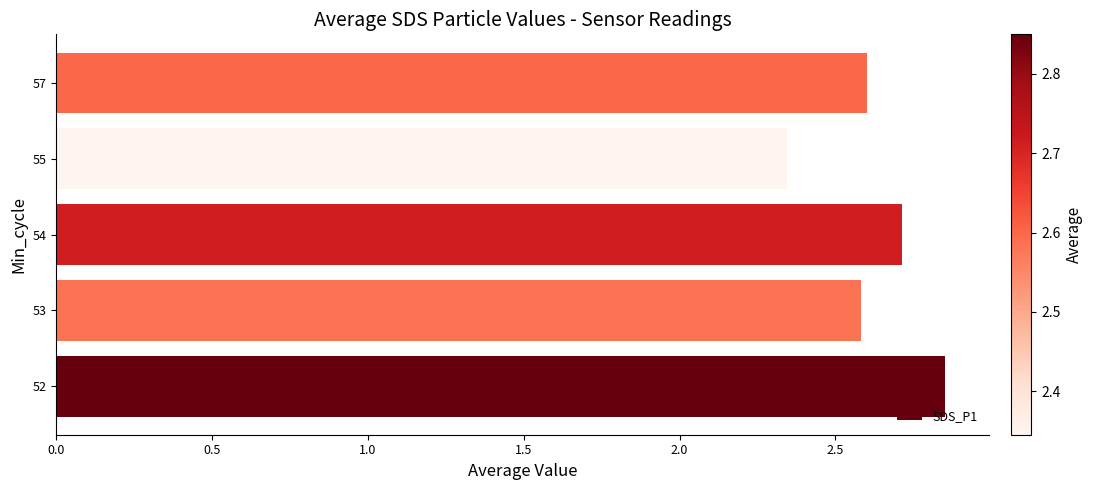

What is the average value?

2.6